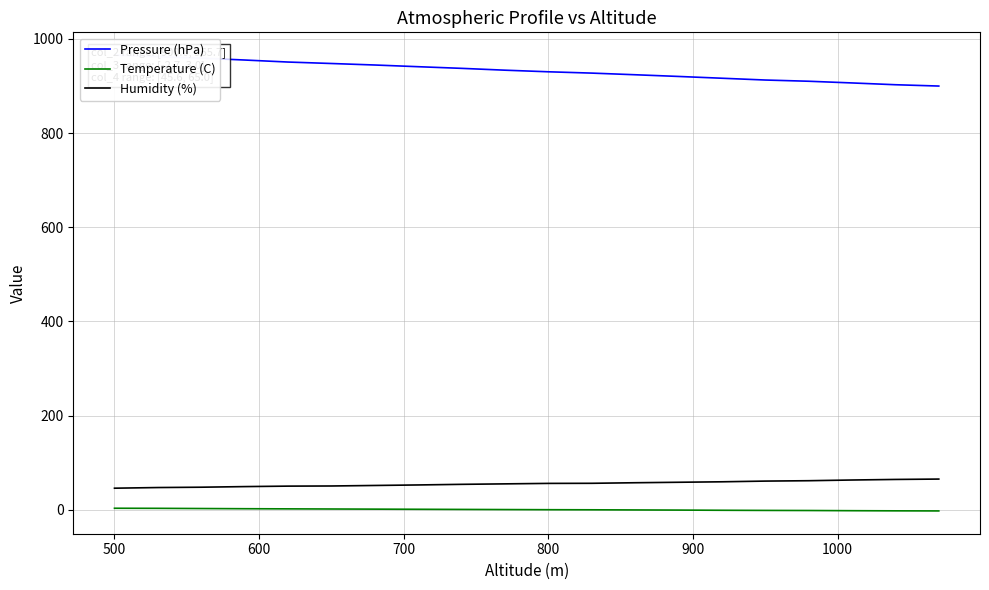

What is the smallest value displayed?

-2.7